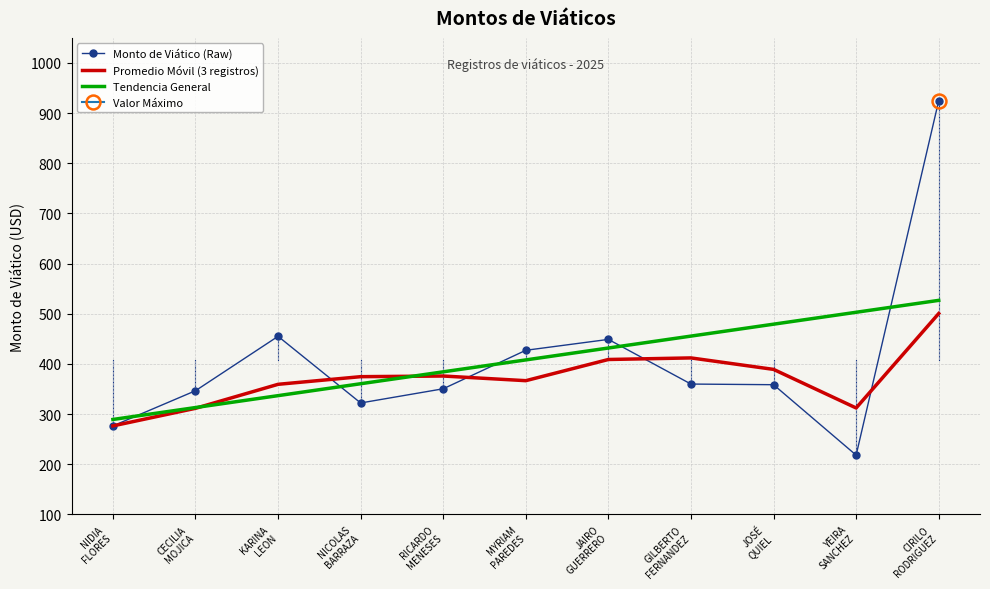

How many lines are shown in the chart?

3